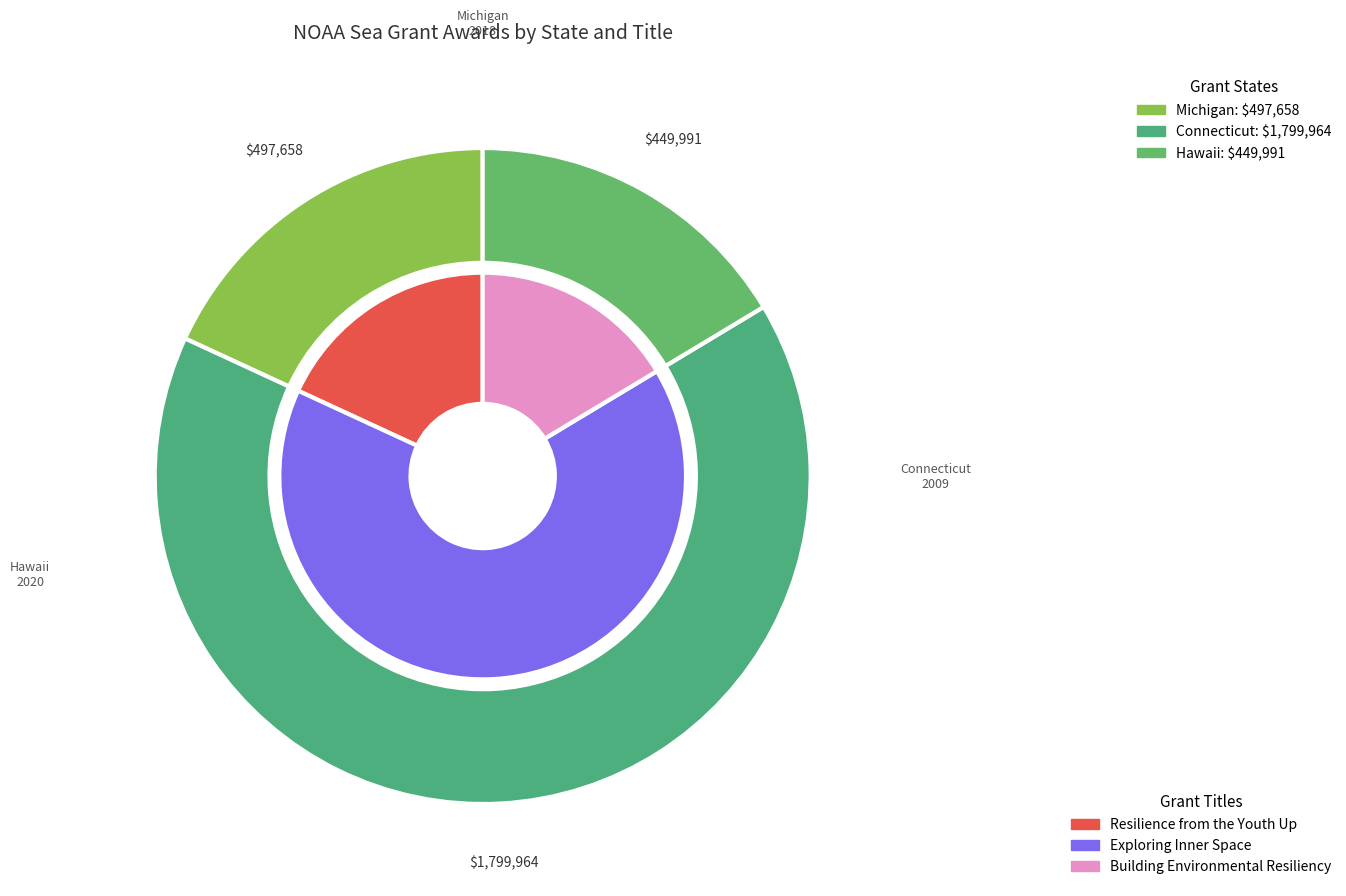

Count the number of slices in the pie.

3